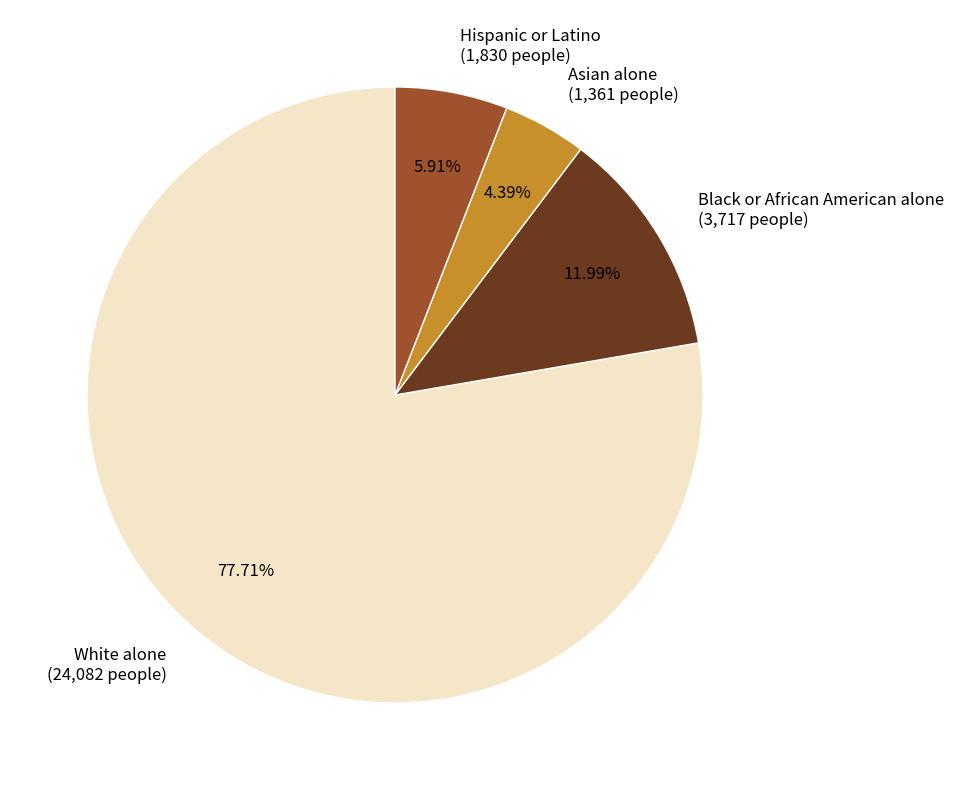

Approximately how many times larger is the value at Hispanic or Latino compared to White alone?

0.1